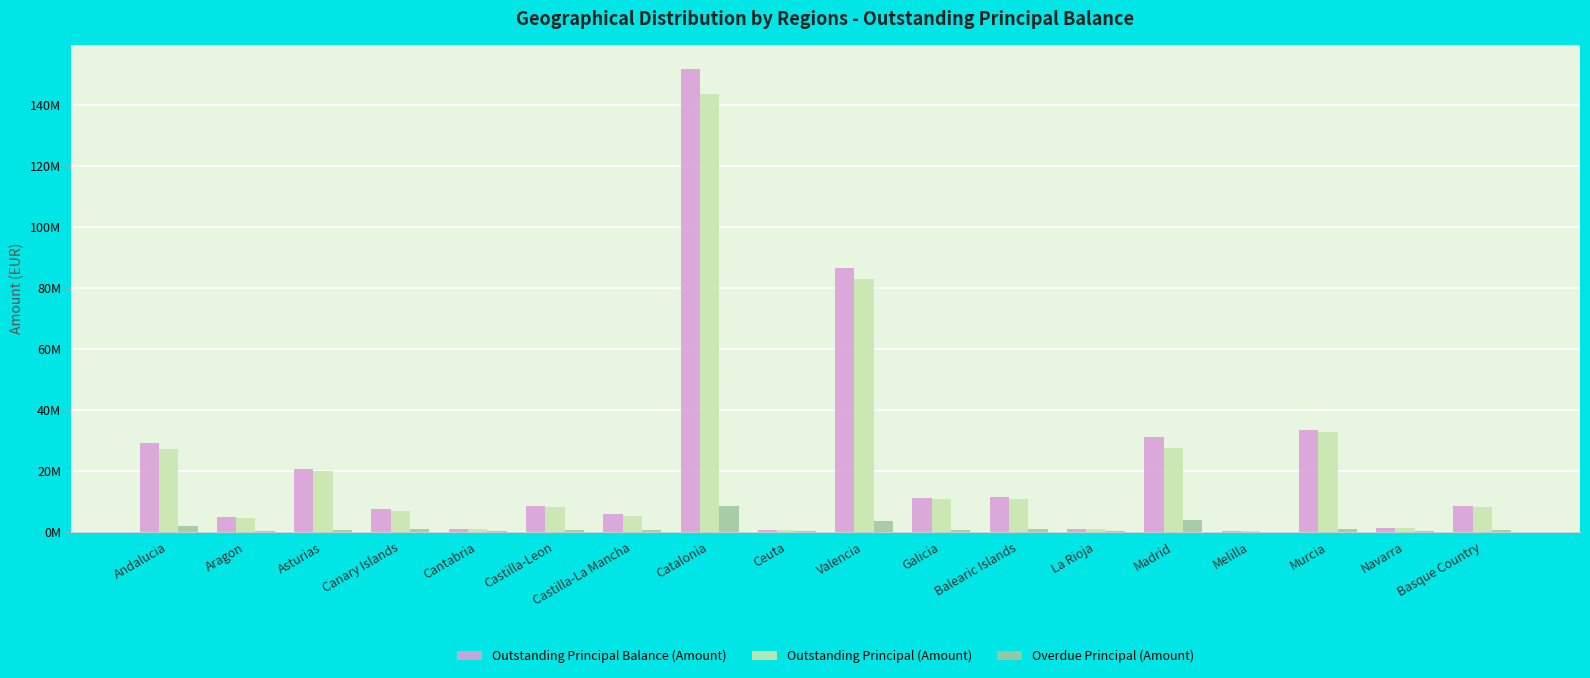

Which series has the largest total across all categories?

Outstanding Principal Balance (Amount)